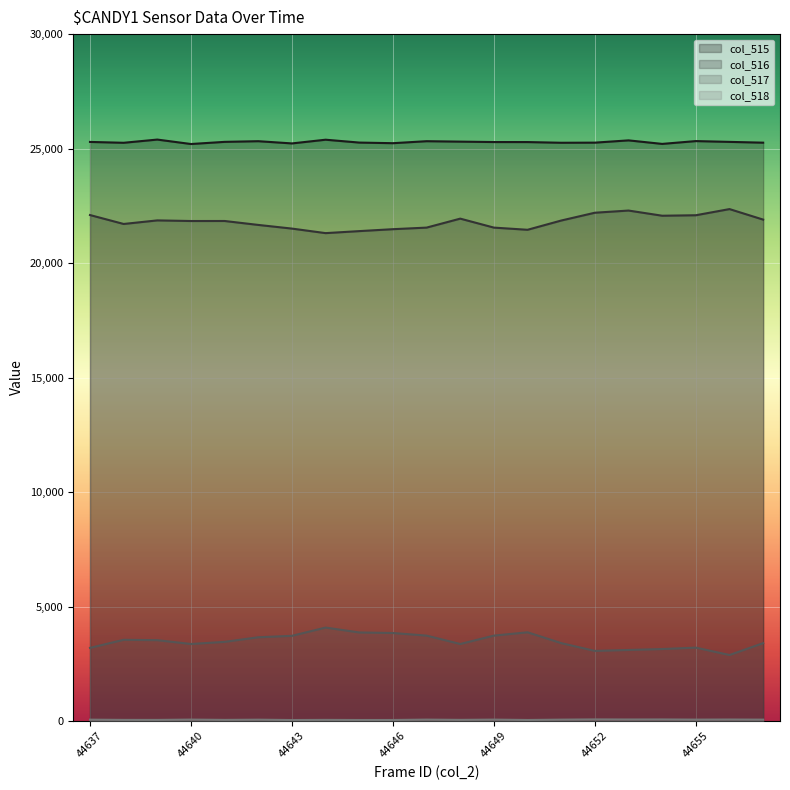

What is the difference between the col_518 values at 44640 and 44639?

14